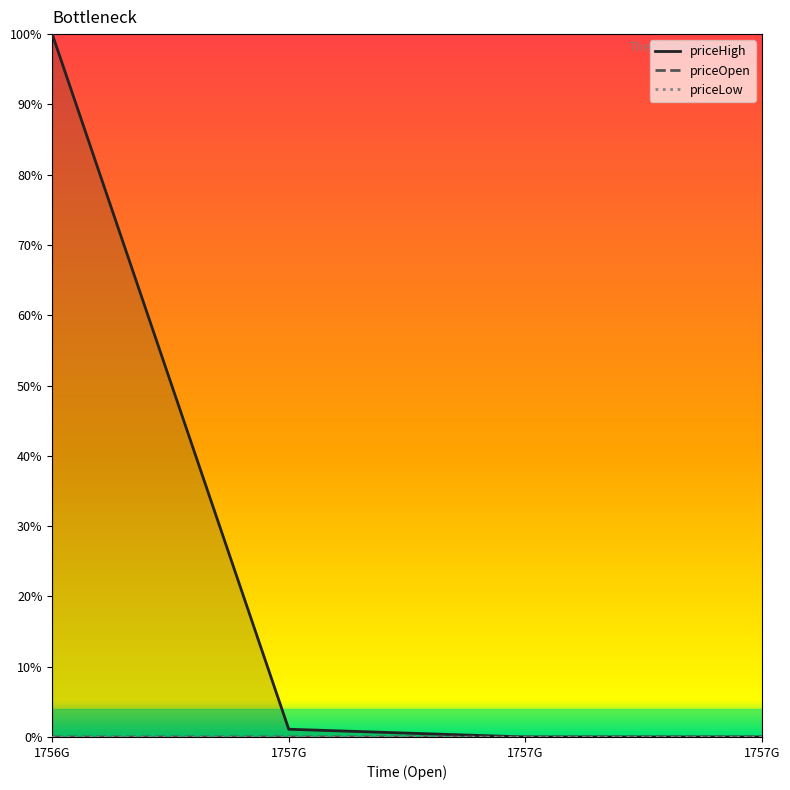

What is the difference between the highest and lowest values at 1756G?

1.0